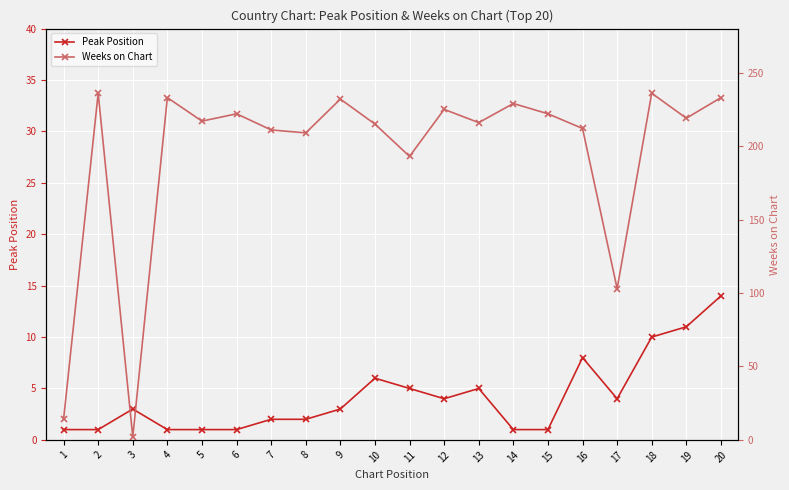

What is the difference between the second highest and minimum values in the Peak Position series?

10